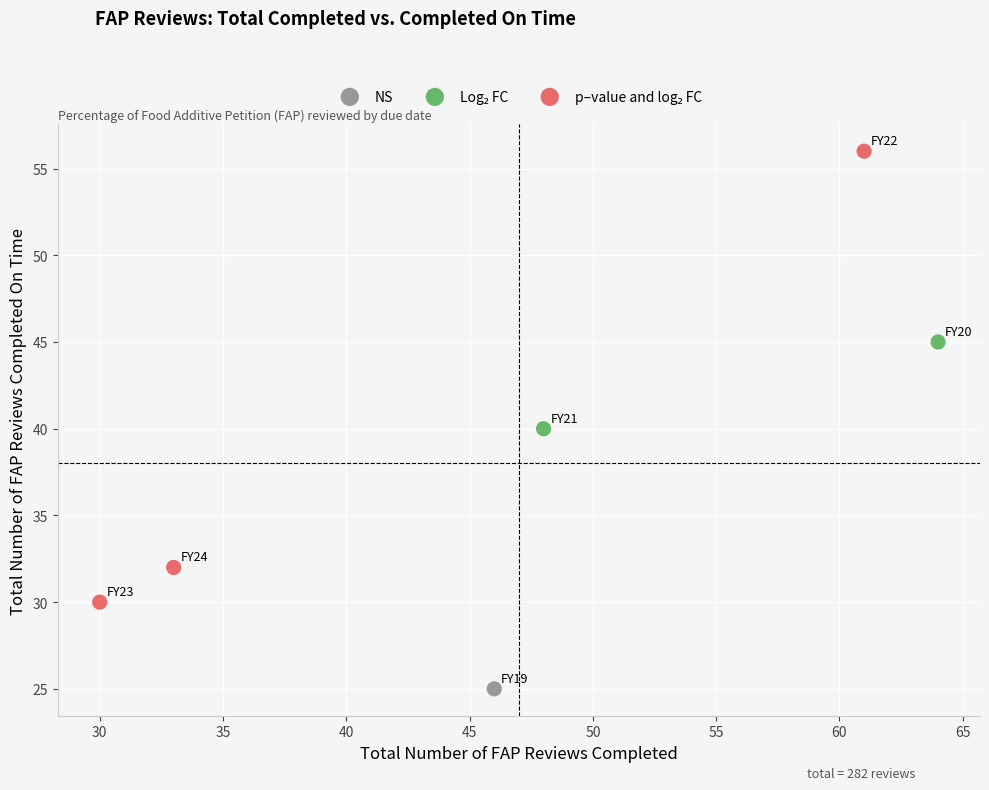

Which series reaches the minimum Y coordinate?

NS